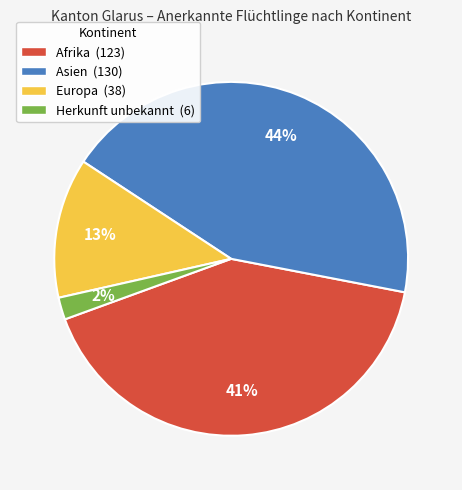

Between Herkunft unbekannt and Europa, which is larger?

Europa